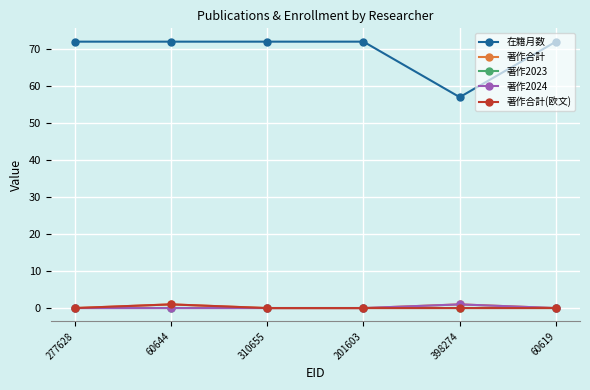

True or false: 著作2023 and 在籍月数 intersect in this chart.

False